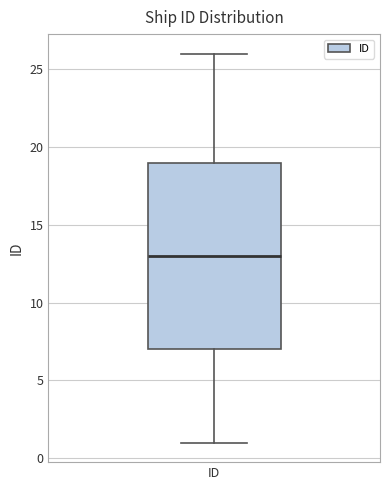

Transcribe this box plot: give where the median line is, the range the box spans, and where the two whiskers end, as read against the y-axis. The values are not printed on the chart, so give them approximately, as read against the axis.

median 13, box 7 to 19, whiskers 1 to 26